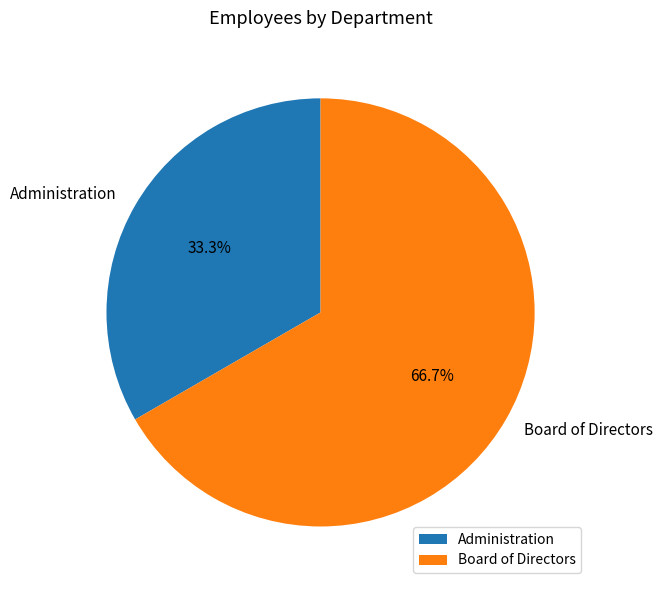

Is the sum of Board of Directors and Administration greater than half?

Yes